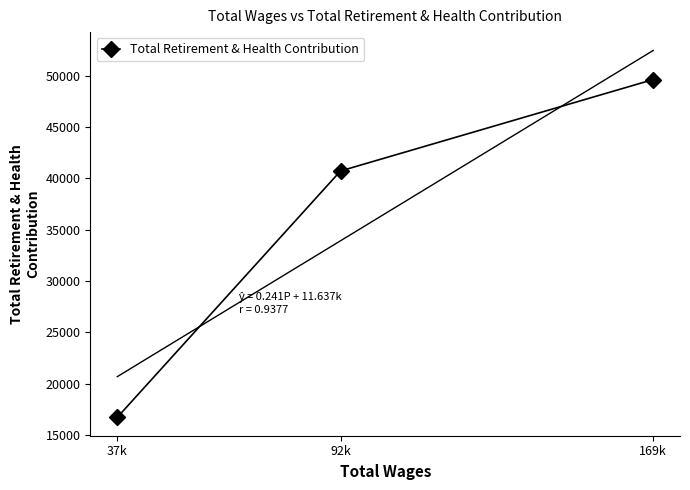

Which label corresponds to the smallest value in the chart?

37k